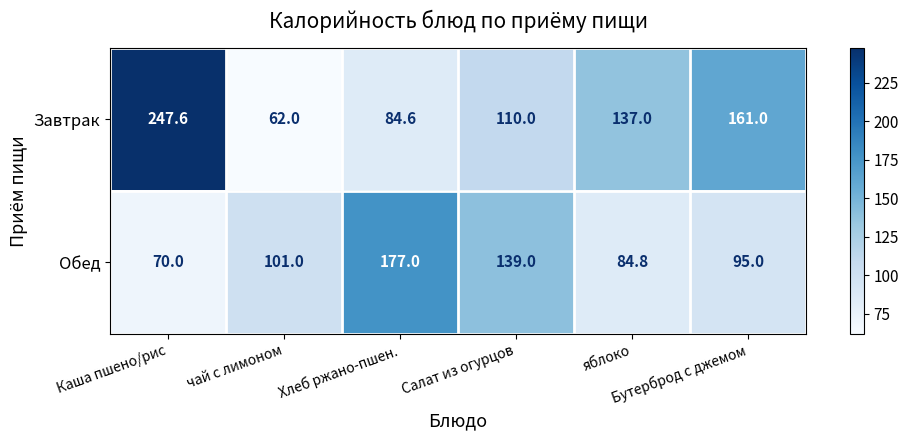

What is the difference between the maximum and minimum values in the Завтрак series?

185.6